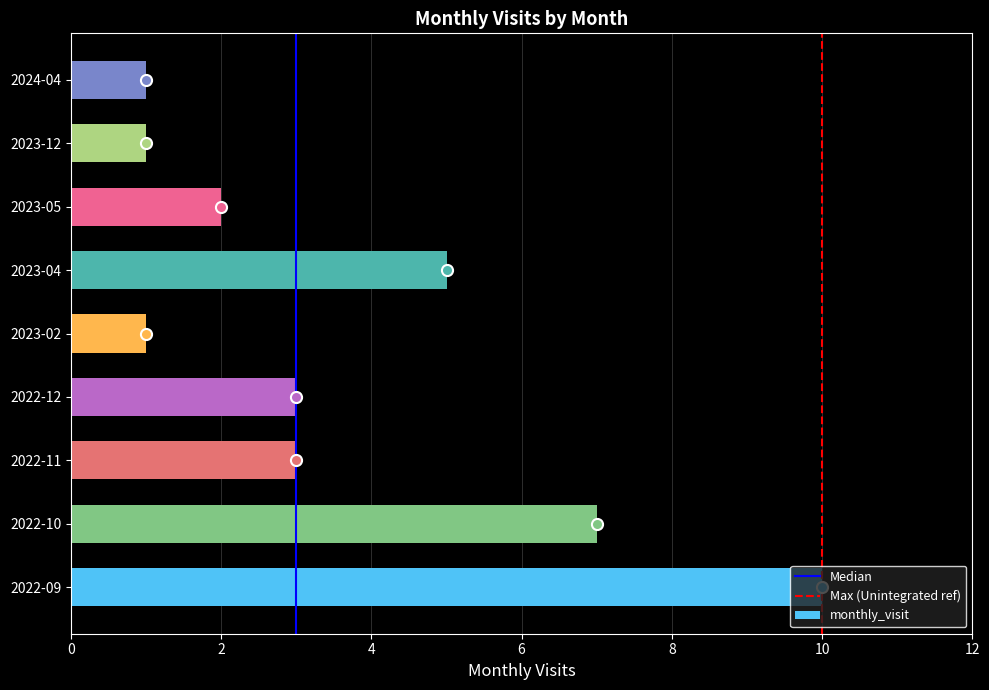

Between 2022-09 and 2023-12, which is larger?

2022-09